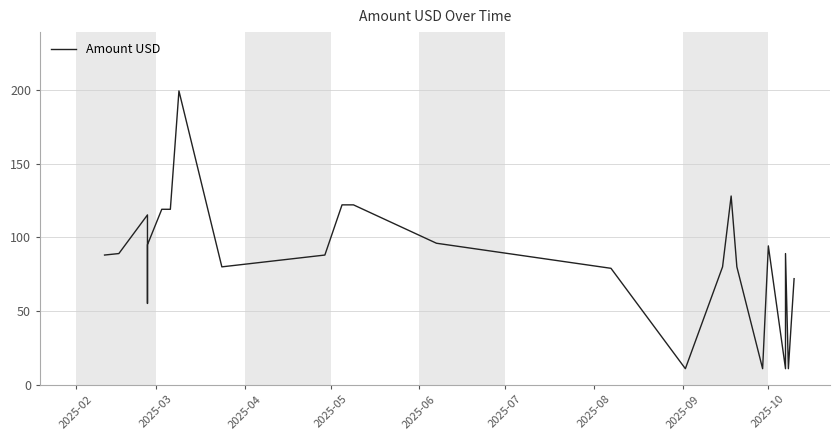

Does the chart display data point markers on the line(s)?

No